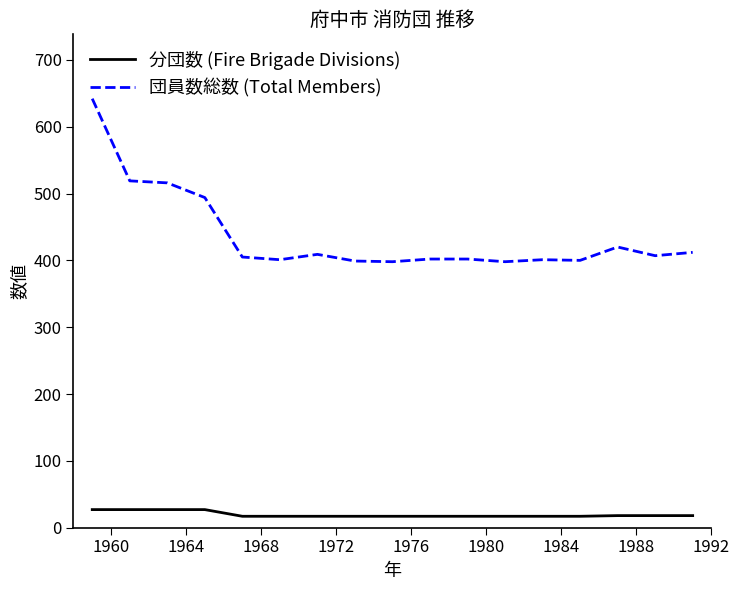

How many categories are shown in the chart?

17